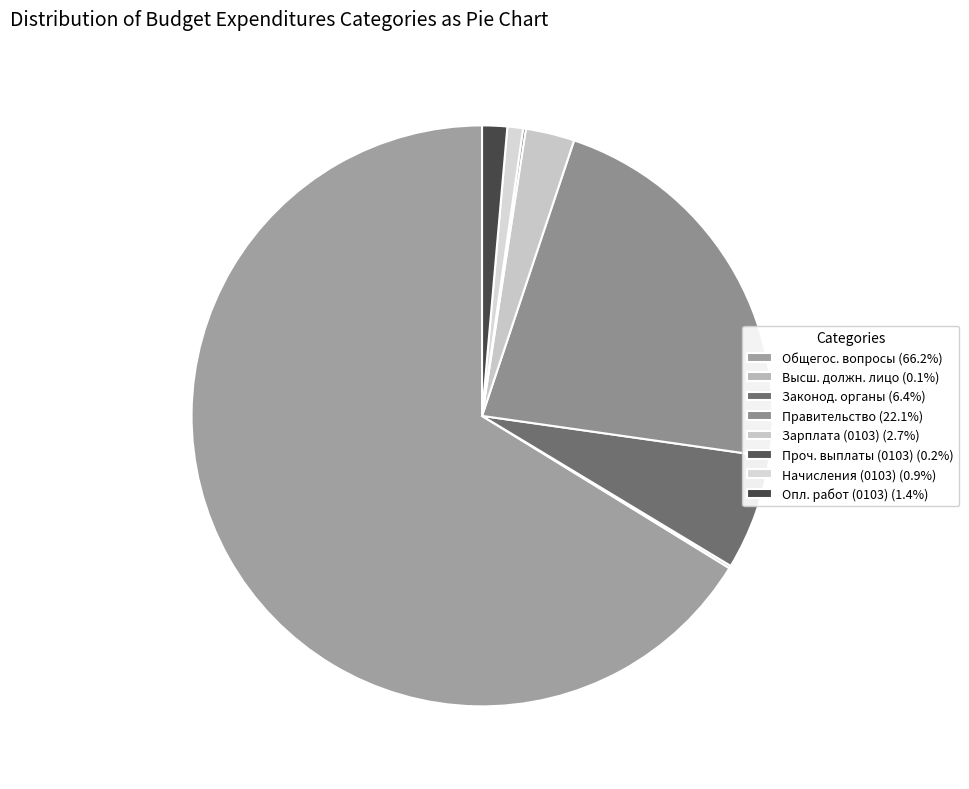

Rank the categories by value from highest to lowest.

Общегосударственные вопросы, Функционирование Правительства, Функционирование законодательных органов, Заработная плата (0103), Оплата работ, услуг (0103), Начисления на выплаты (0103), Прочие выплаты (0103), Функционирование высшего должностного лица